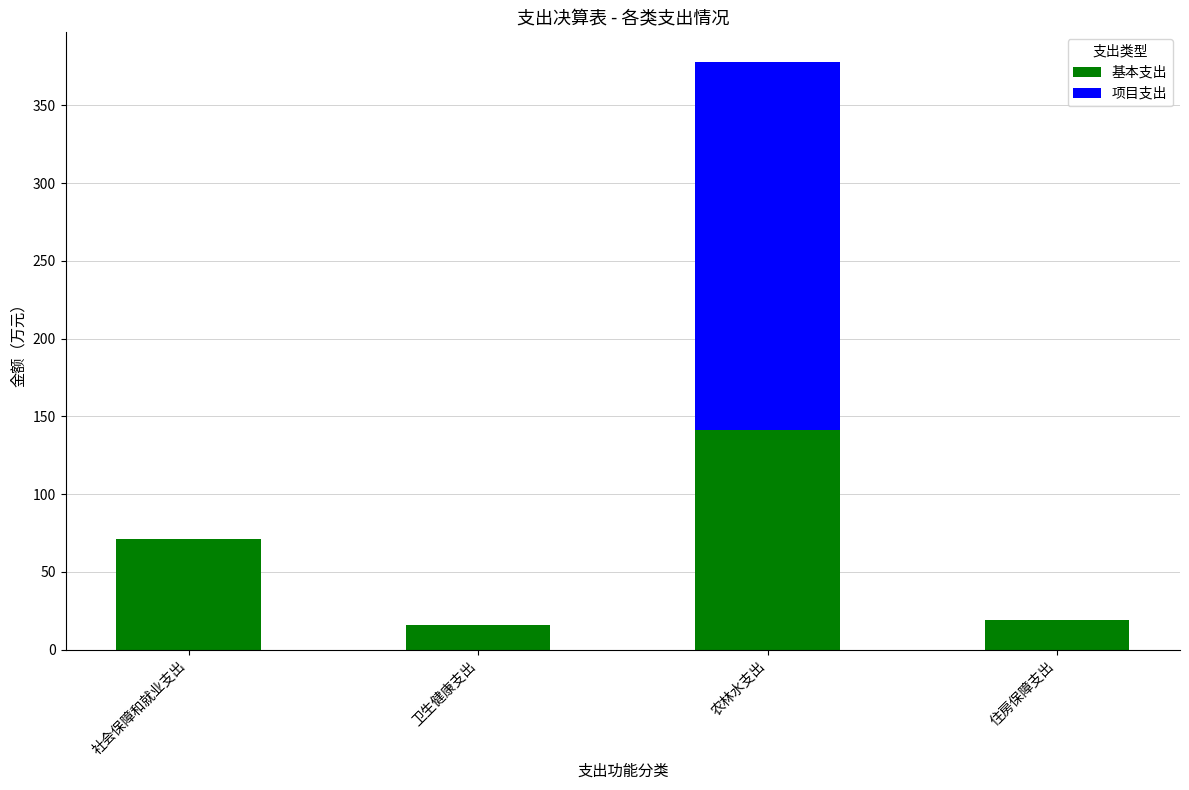

Count the number of data series in this chart.

2